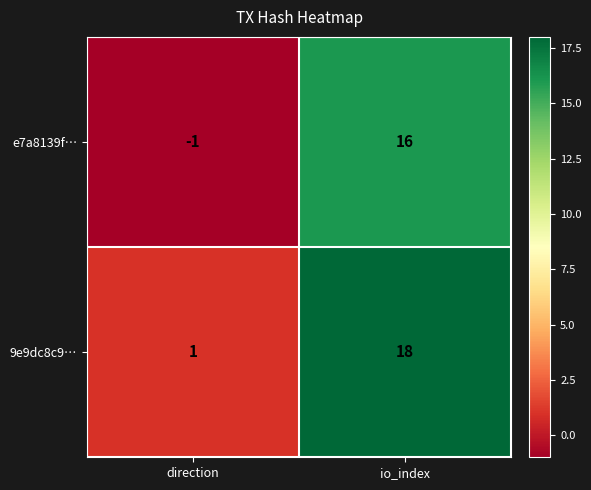

Rank the series at io_index from lowest to highest value.

e7a8139f…, 9e9dc8c9…